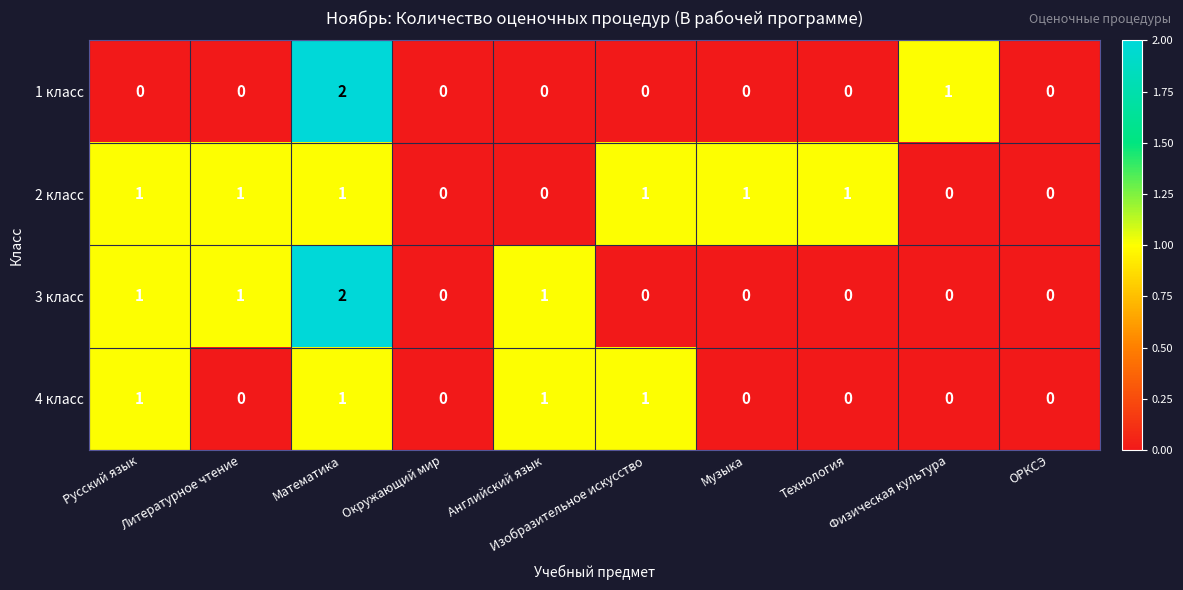

List the series in order of their overall mean, highest first.

2 класс, 3 класс, 4 класс, 1 класс